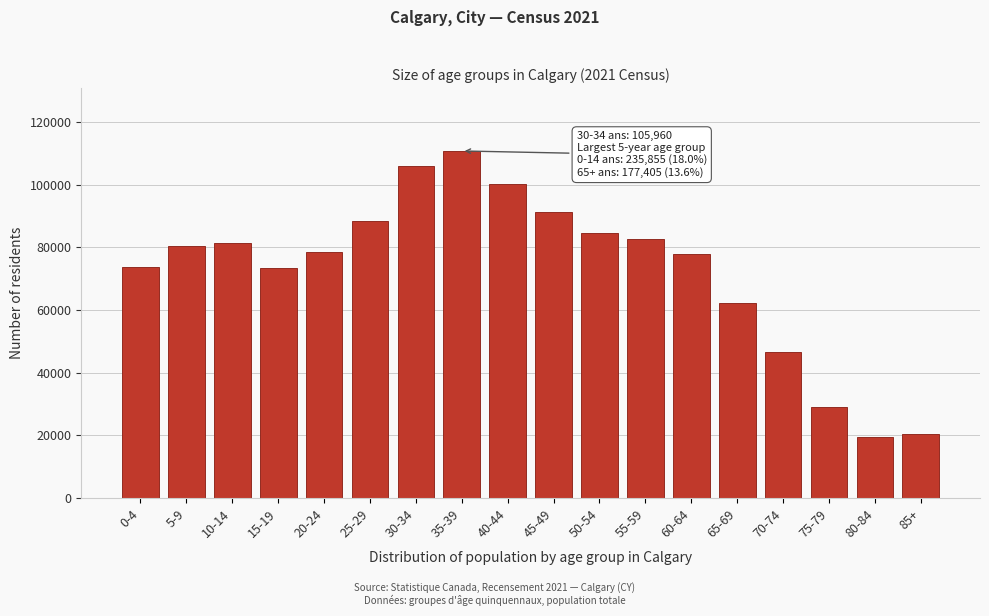

Approximately how many times larger is the value at 65-69 compared to 85+?

3.0